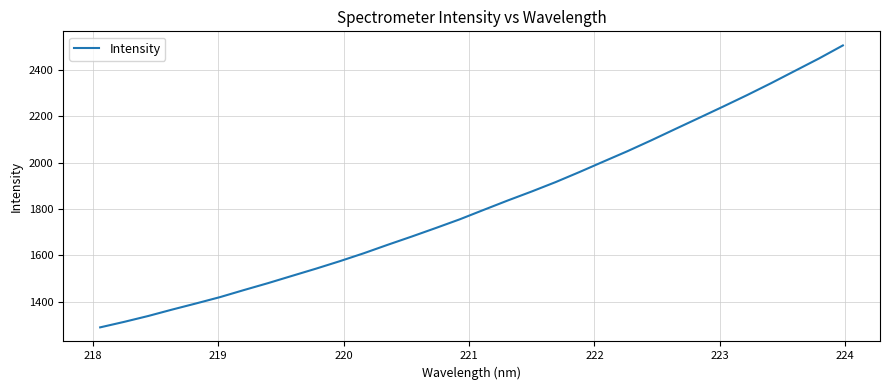

What is the smallest value displayed?

1289.3